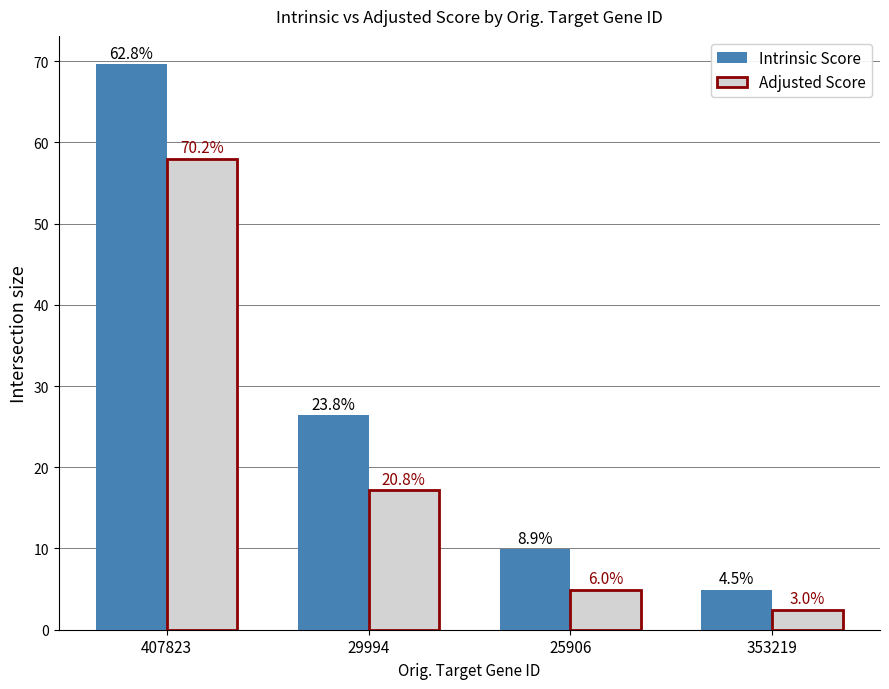

How many groups of bars are there?

4